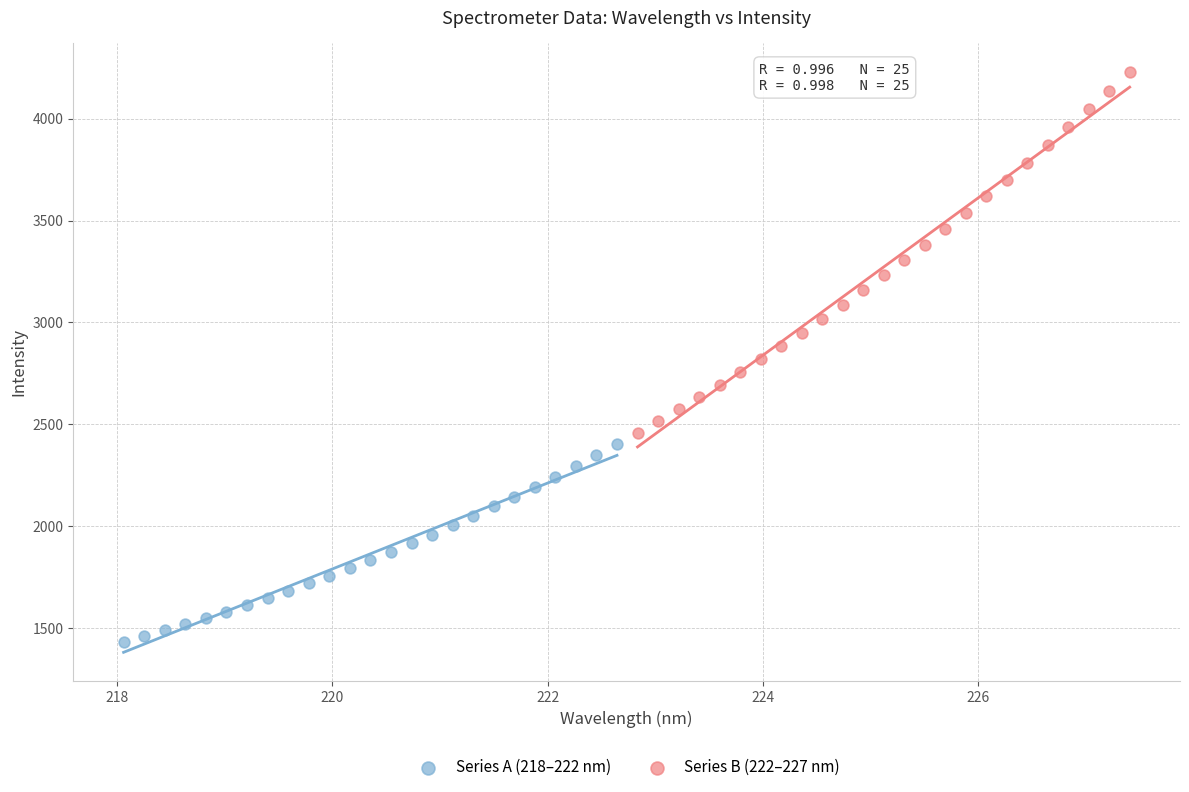

What are all the series names shown in the legend?

Series A (218–222 nm), Series B (222–227 nm)